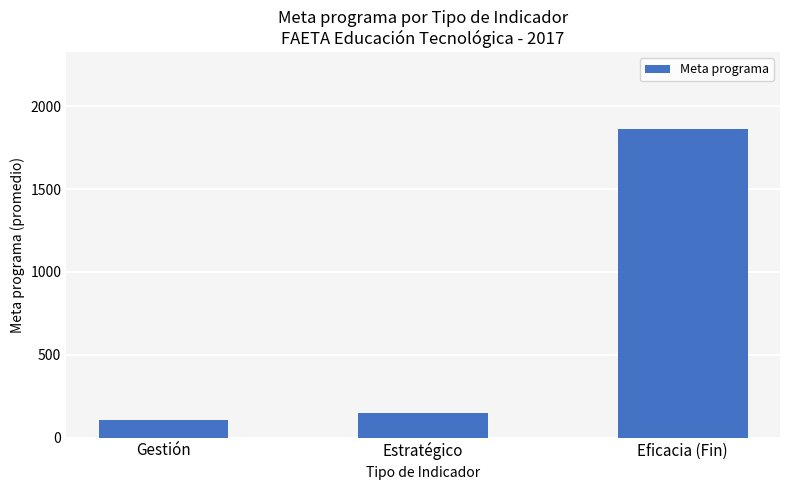

How many bars are there in total?

3